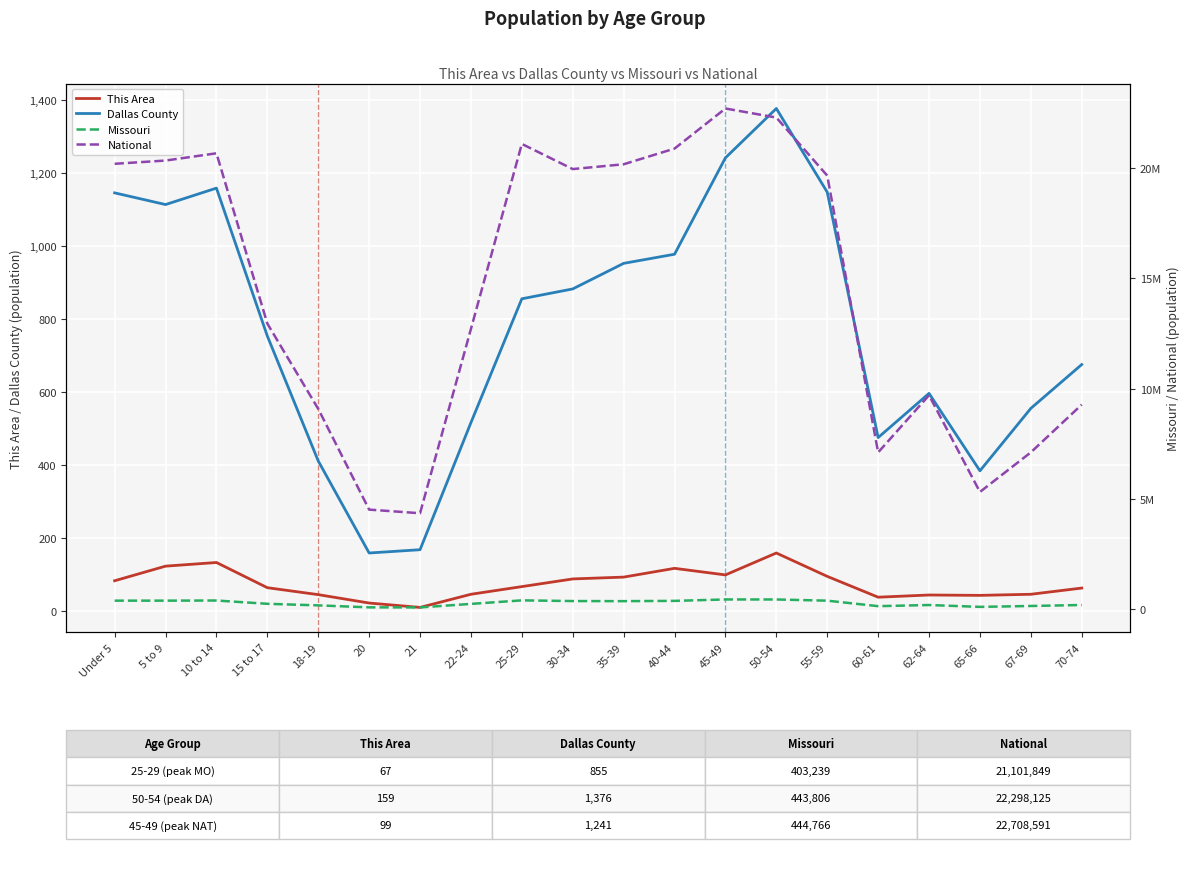

True or false: This Area has more than 1 interior local peaks.

True